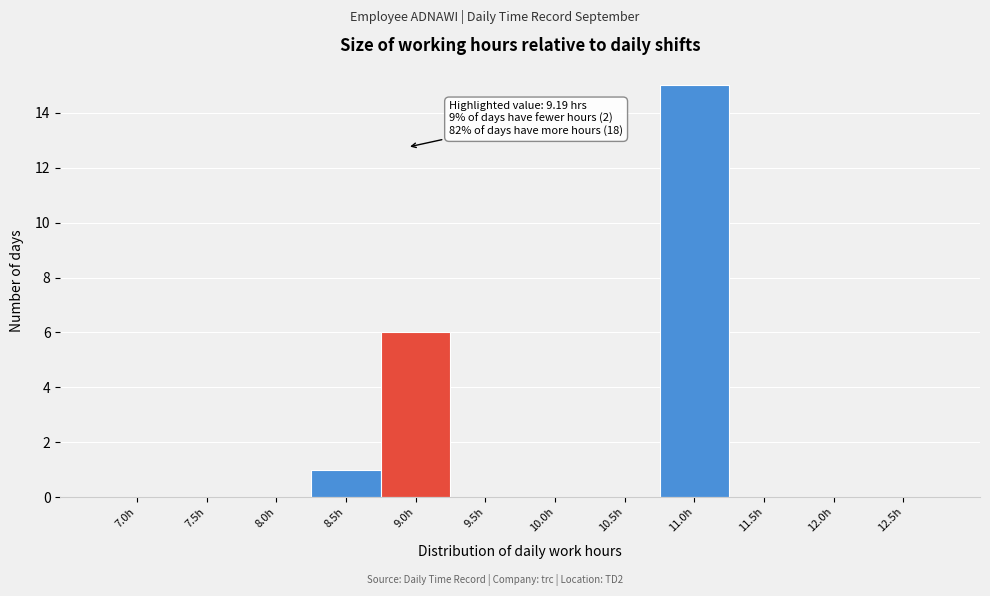

Reading left to right, what are all the values shown in this chart?

7.0h=0	7.5h=0	8.0h=0	8.5h=1	9.0h=6	9.5h=0	10.0h=0	10.5h=0	11.0h=15	11.5h=0	12.0h=0	12.5h=0